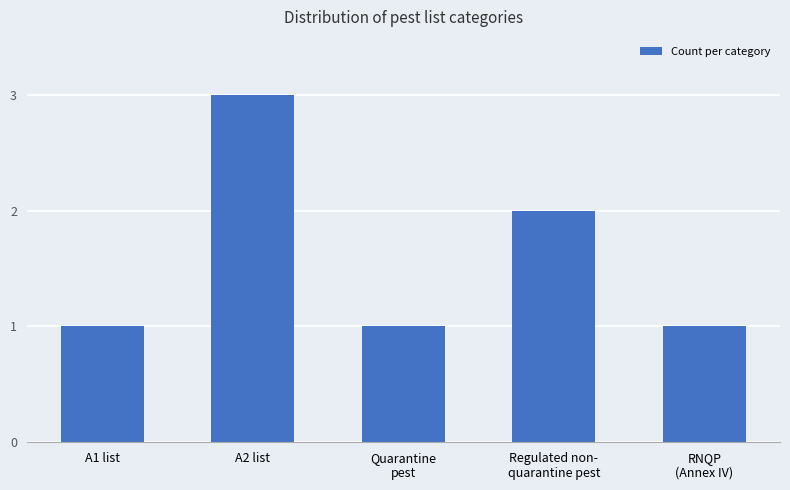

How many bars are there in total?

5